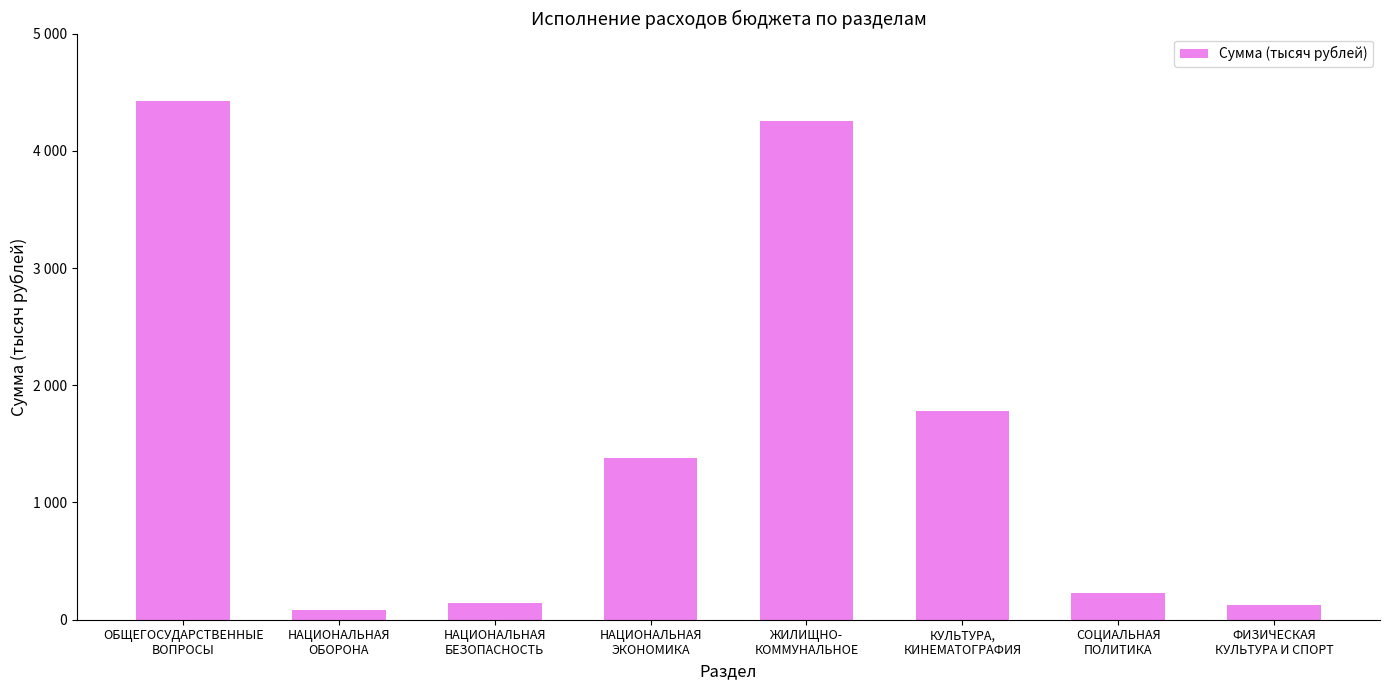

The value at НАЦИОНАЛЬНАЯ
ОБОРОНА is 41.3. True or false?

False